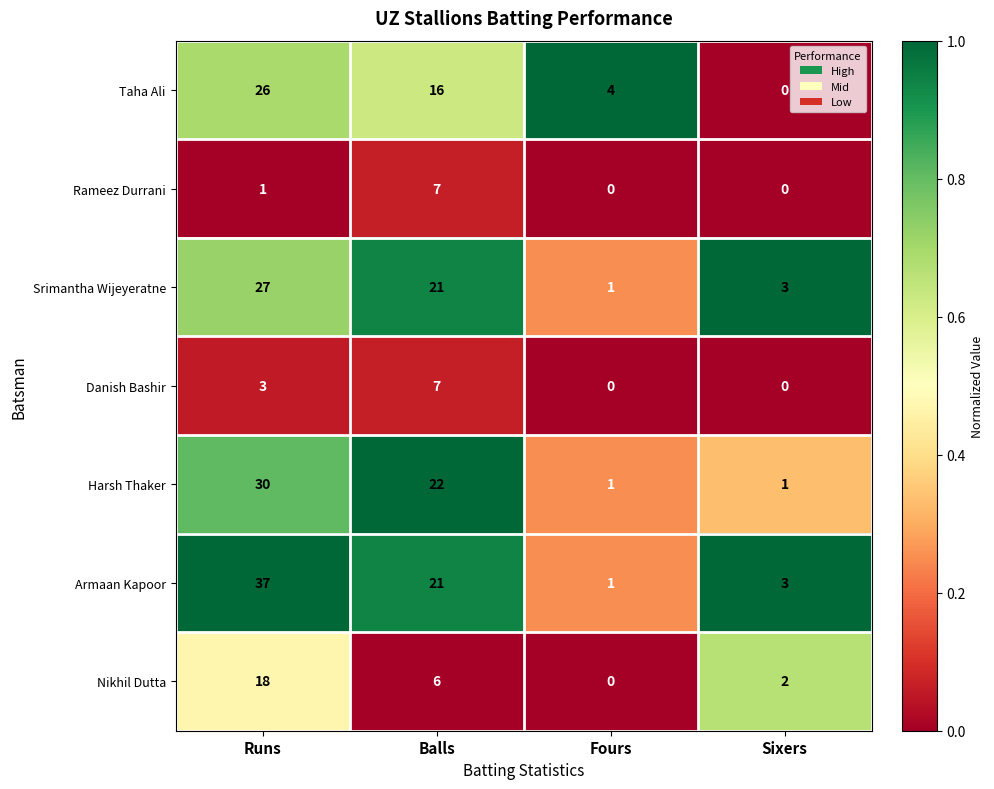

At which label does Armaan Kapoor reach its minimum?

Fours